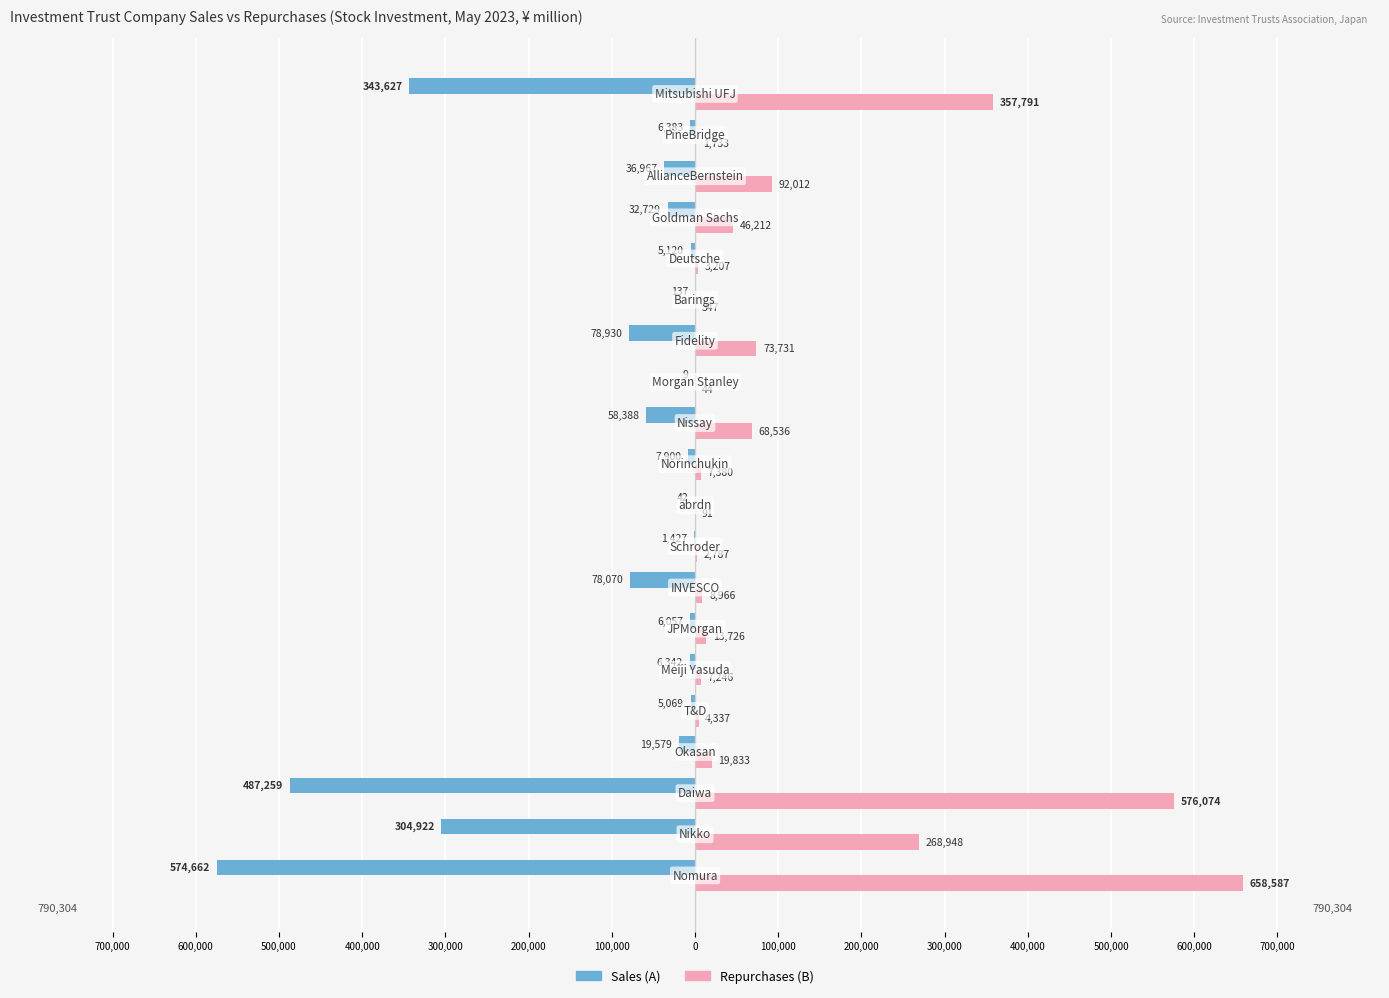

How many groups of bars are there?

20